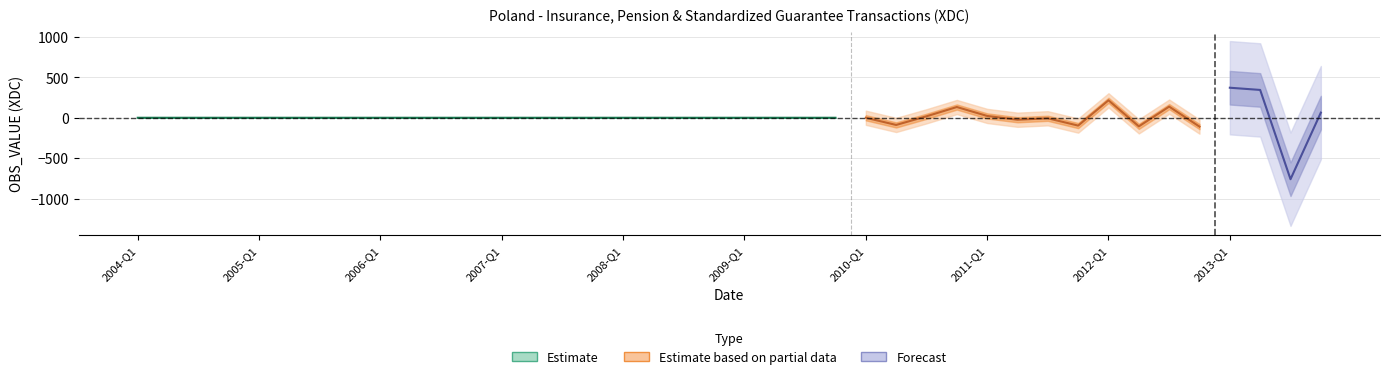

List the labels in order of value, smallest first.

2013-Q3, 2012-Q4, 2012-Q2, 2011-Q4, 2010-Q2, 2011-Q2, 2011-Q3, 2008-Q1, 2006-Q1, 2007-Q3, 2009-Q2, 2004-Q4, 2010-Q1, 2006-Q2, 2006-Q4, 2005-Q3, 2008-Q2, 2005-Q2, 2007-Q1, 2009-Q1, 2009-Q3, 2004-Q1, 2007-Q2, 2004-Q2, 2005-Q1, 2007-Q4, 2008-Q4, 2004-Q3, 2009-Q4, 2005-Q4, 2008-Q3, 2006-Q3, 2010-Q3, 2011-Q1, 2013-Q4, 2010-Q4, 2012-Q3, 2012-Q1, 2013-Q2, 2013-Q1